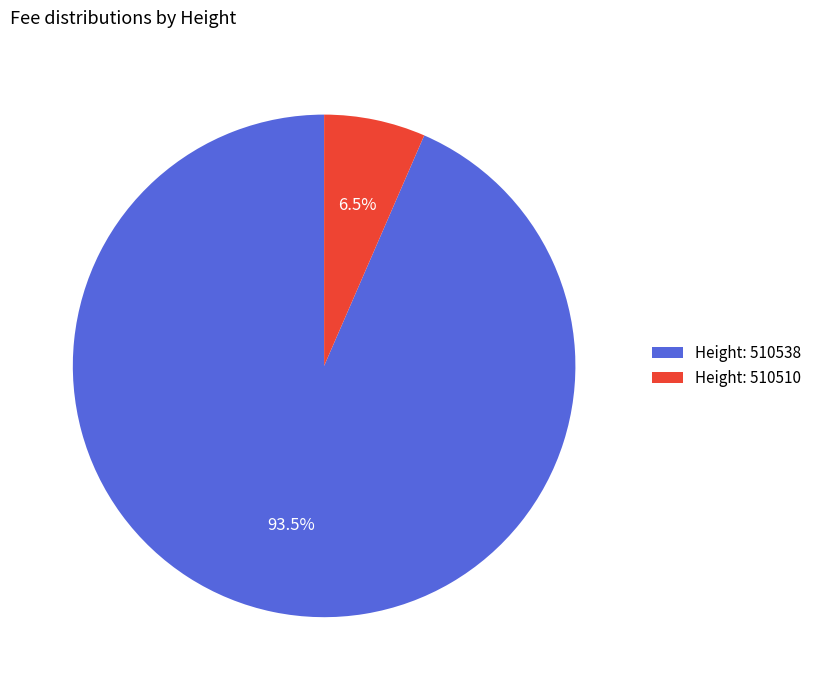

Rank the categories by value from lowest to highest.

Height: 510510, Height: 510538